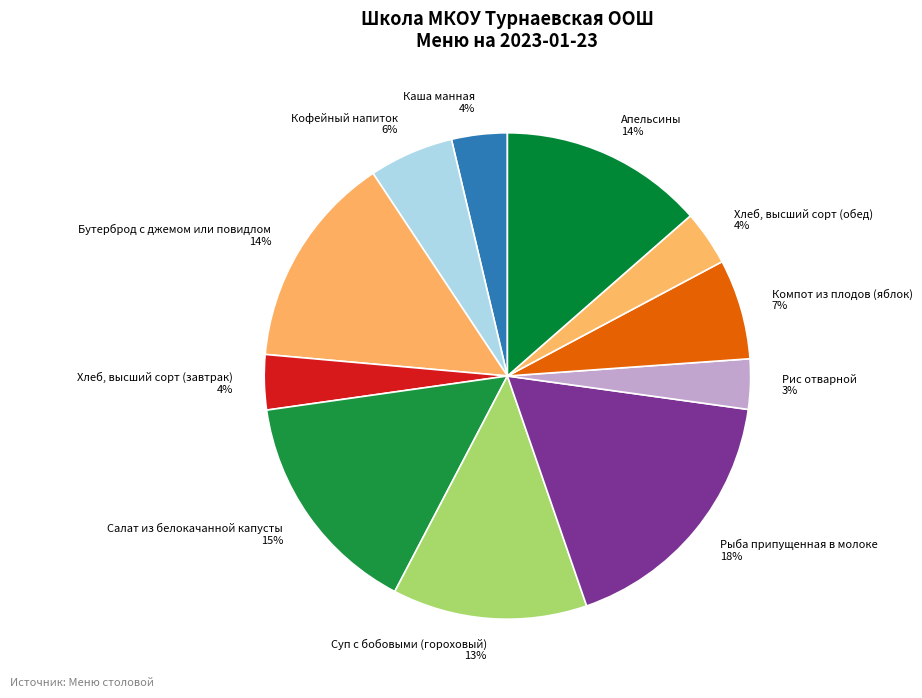

True or false: Суп с бобовыми (гороховый) accounts for 28% of the total.

False